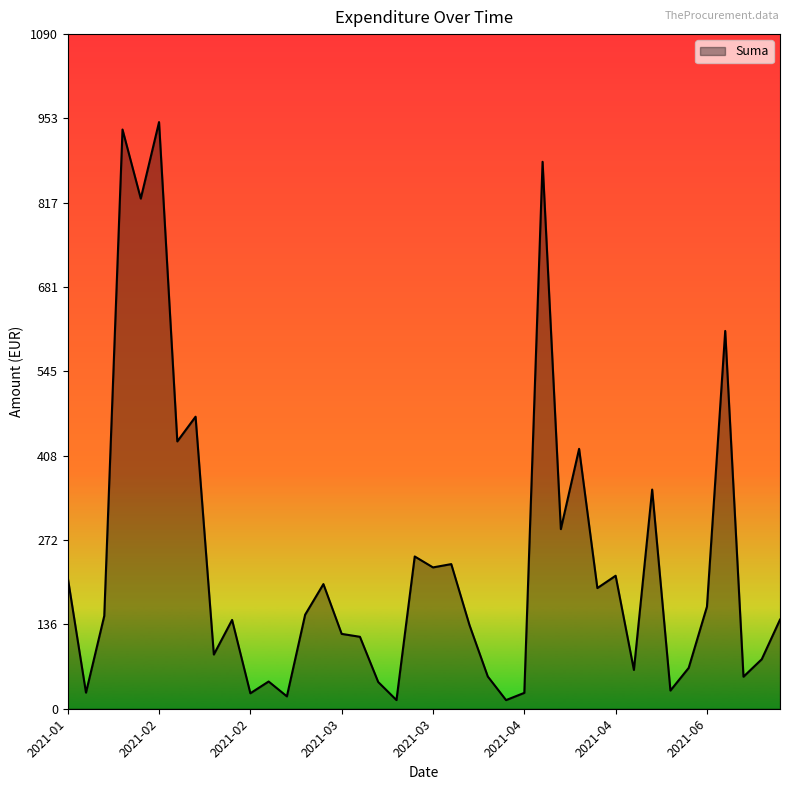

What is the maximum value shown in the chart?

948.0